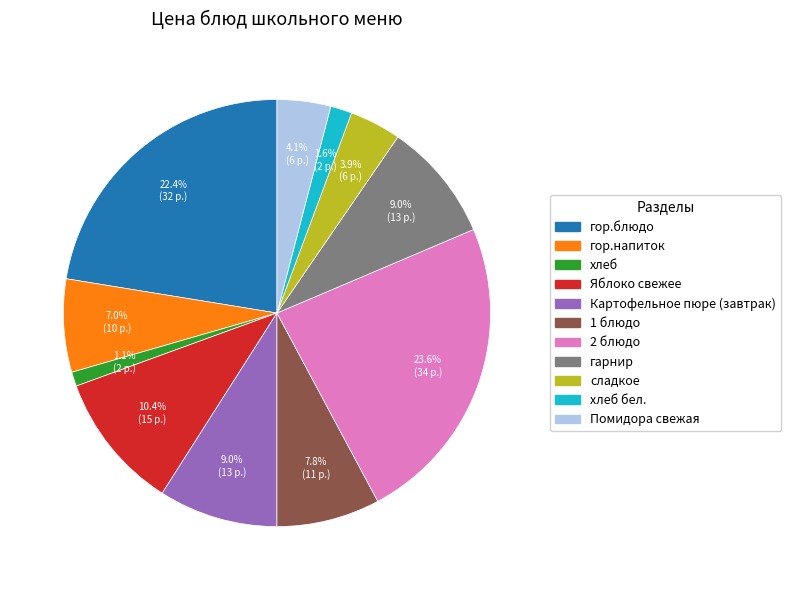

Is there a majority slice in this chart?

No